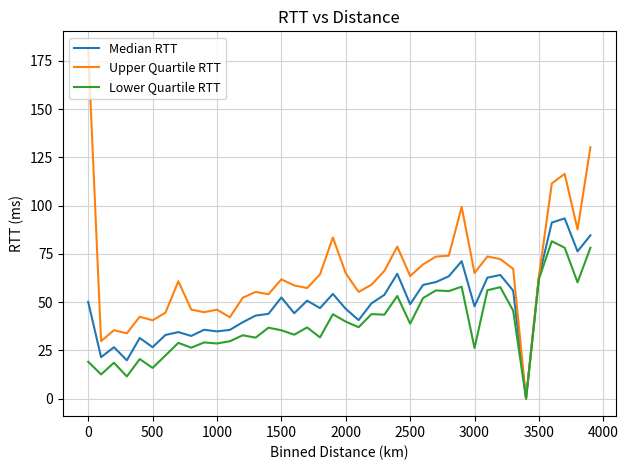

What is the sum of all Lower Quartile RTT values?

1569.3